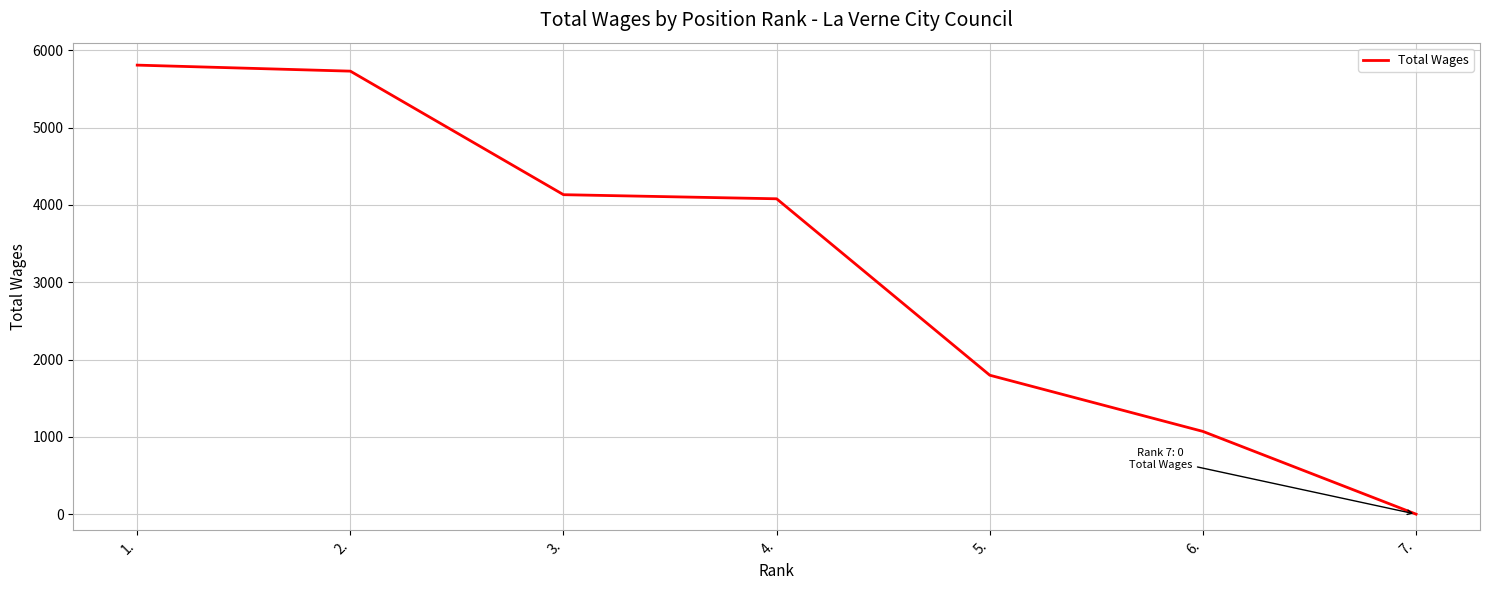

What is the sum of the values at 3. and 6.?

5202